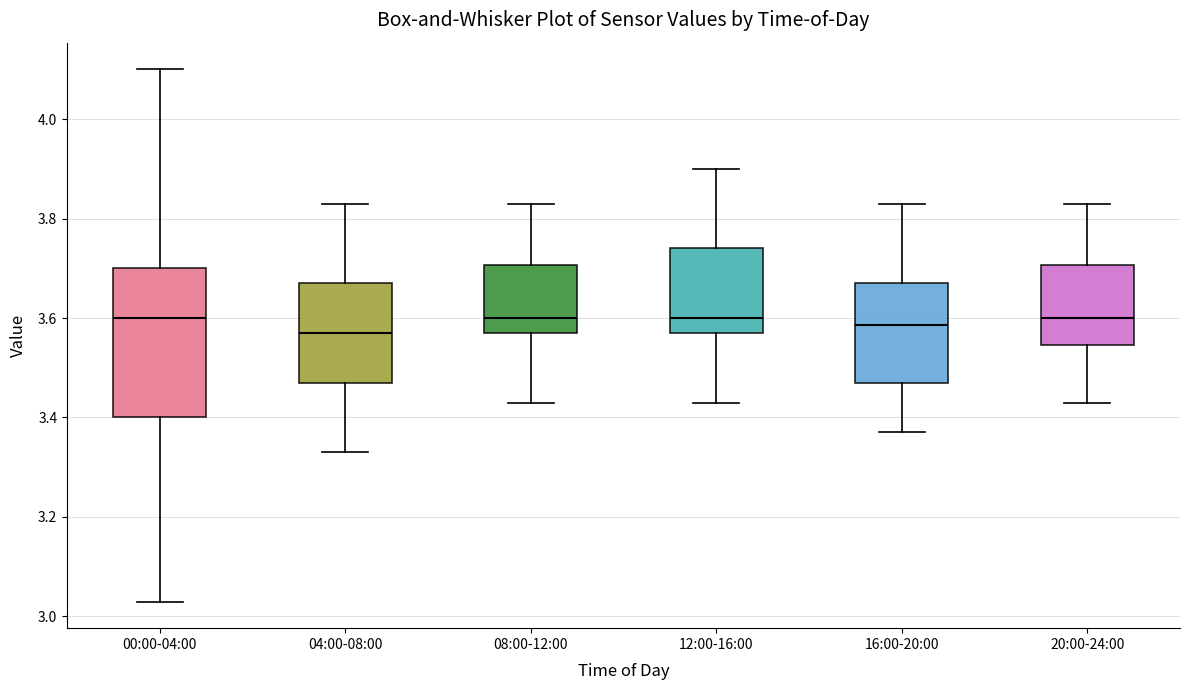

Reading left to right, read every box against the y-axis: the position of its median line, the range the box covers, and the ends of its whiskers. The values are not printed on the chart, so give them approximately, as read against the axis.

00:00-04:00: median 3.60, box 3.40 to 3.70, whiskers 3.04 to 4.10
04:00-08:00: median 3.58, box 3.48 to 3.68, whiskers 3.34 to 3.84
08:00-12:00: median 3.60, box 3.58 to 3.70, whiskers 3.44 to 3.84
12:00-16:00: median 3.60, box 3.58 to 3.74, whiskers 3.44 to 3.90
16:00-20:00: median 3.58, box 3.48 to 3.68, whiskers 3.38 to 3.84
20:00-24:00: median 3.60, box 3.54 to 3.70, whiskers 3.44 to 3.84